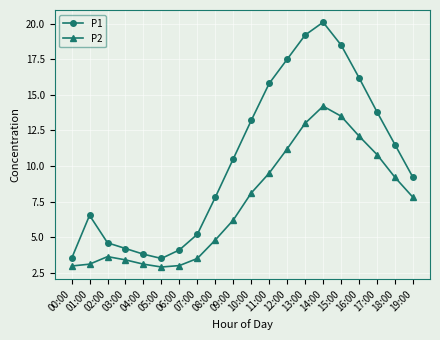

Rank the series by their average value, from highest to lowest.

P1, P2